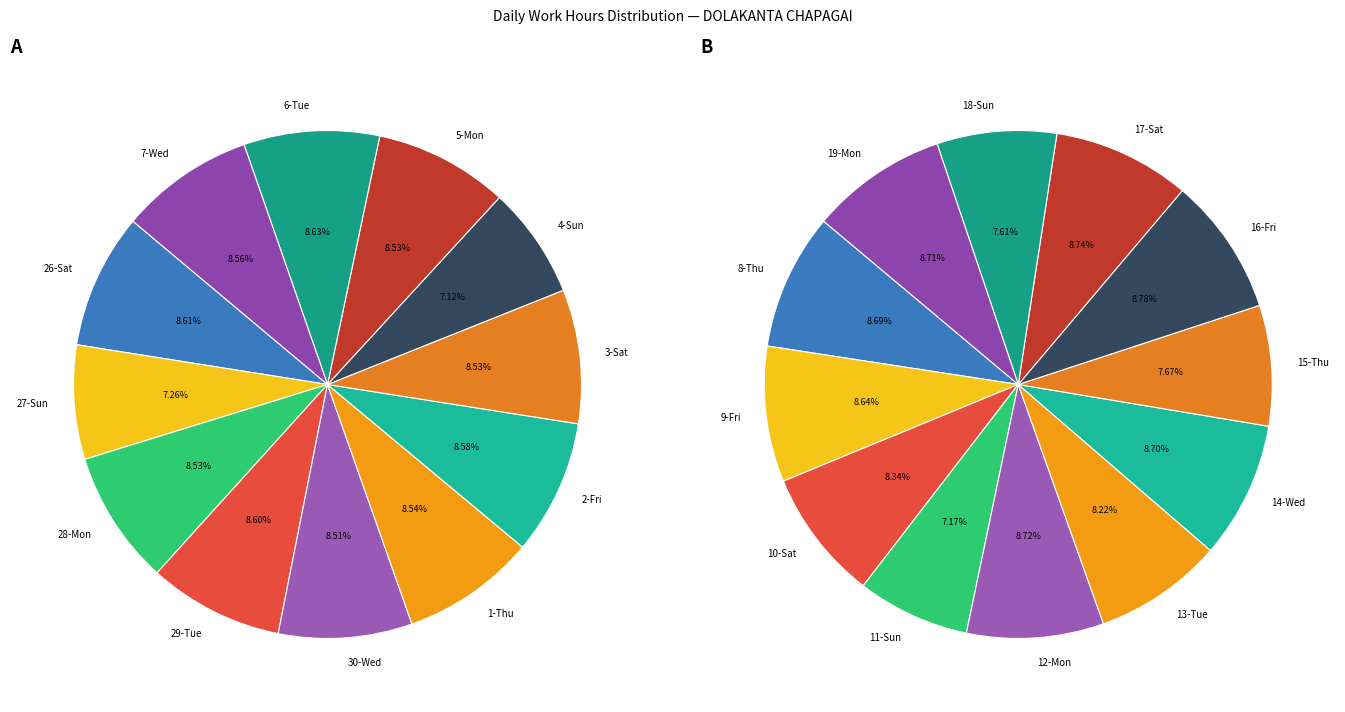

To the nearest percent, what is the combined percentage of 5-Mon and 1-Thu?

17%